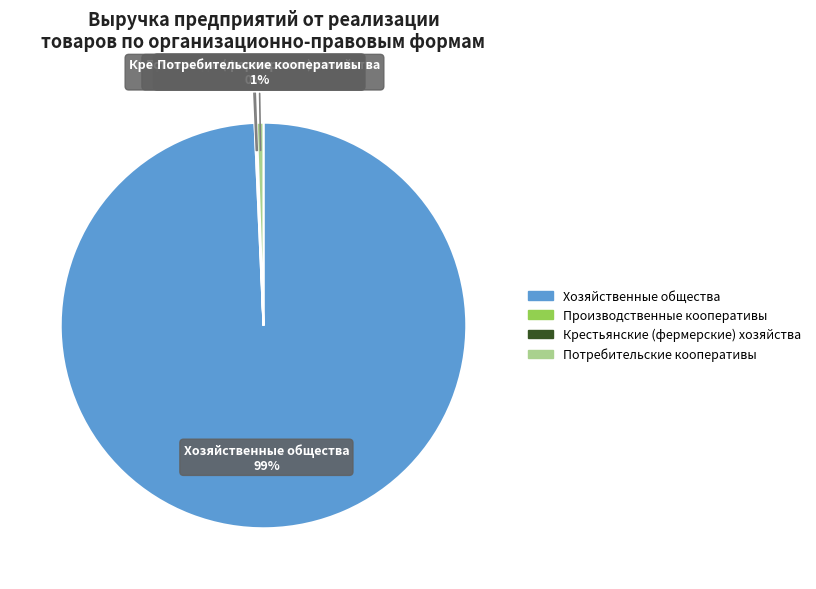

To the nearest percent, what is the difference between the largest and smallest slice percentages?

99%